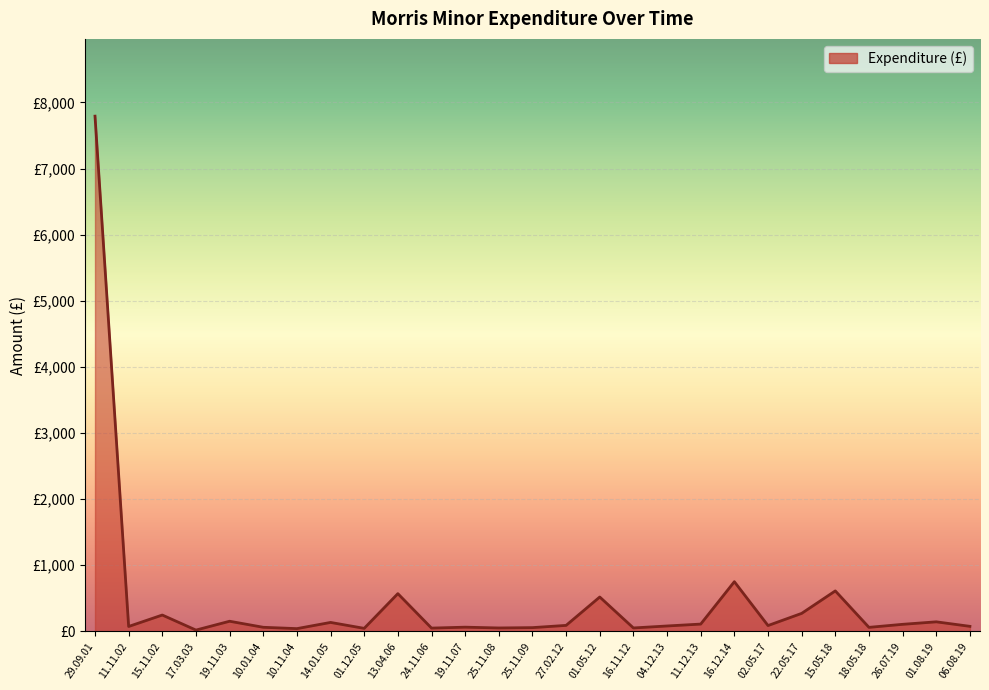

What is the value of the 17th point from the left?

50.0